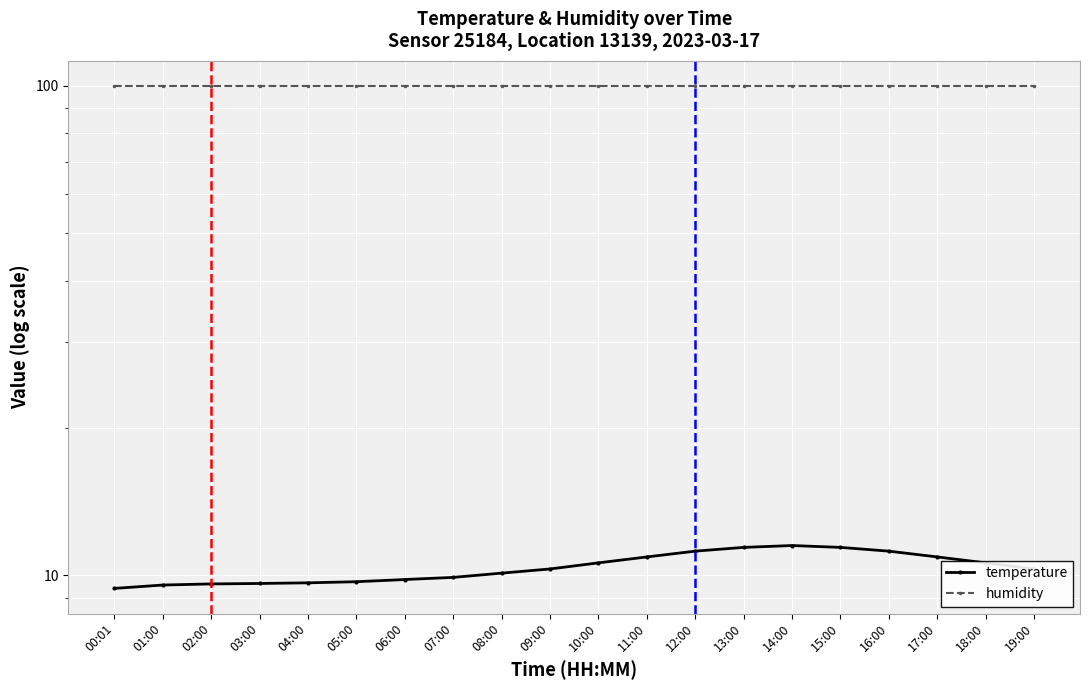

Reading left to right, list all the values displayed in this chart.

temperature: 00:01=9.4	01:00=9.6	02:00=9.6	03:00=9.6	04:00=9.7	05:00=9.7	06:00=9.8	07:00=9.9	08:00=10.1	09:00=10.3	10:00=10.6	11:00=10.9	12:00=11.2	13:00=11.4	14:00=11.5	15:00=11.4	16:00=11.2	17:00=10.9	18:00=10.6	19:00=10.3
humidity: 00:01=99.9	01:00=99.9	02:00=99.9	03:00=99.9	04:00=99.9	05:00=99.9	06:00=99.9	07:00=99.9	08:00=99.9	09:00=99.9	10:00=99.9	11:00=99.9	12:00=99.9	13:00=99.9	14:00=99.9	15:00=99.9	16:00=99.9	17:00=99.9	18:00=99.9	19:00=99.9